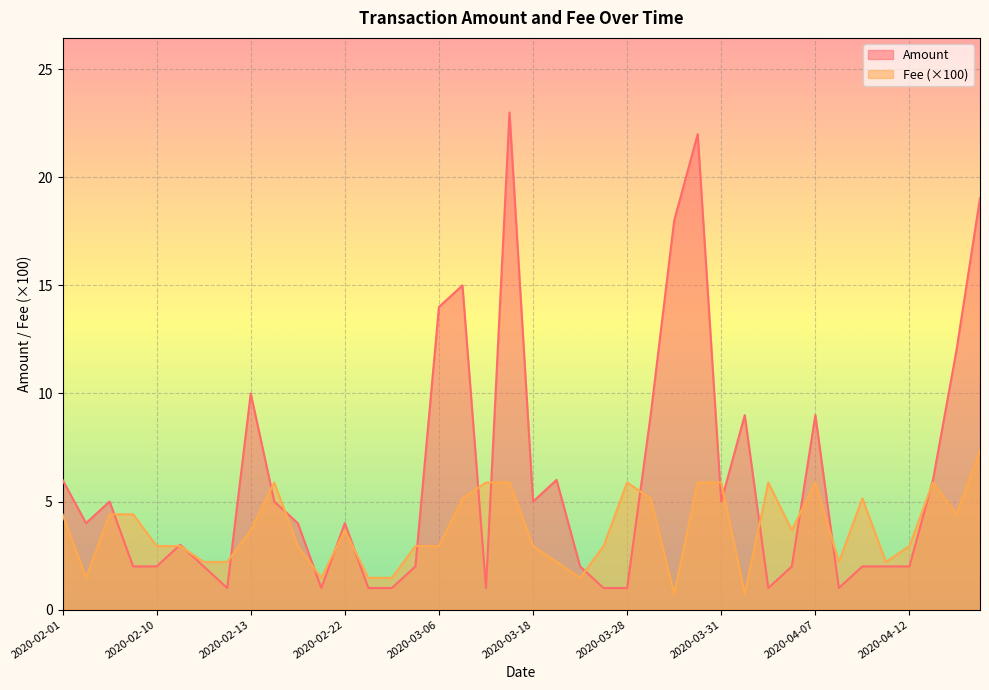

At how many categories does at least one series exceed 9?

8